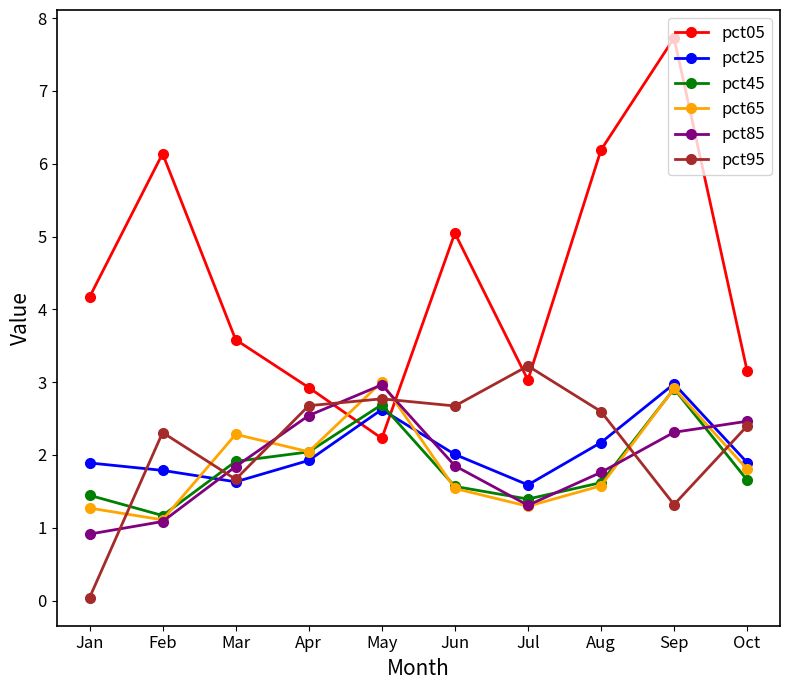

What is the difference between the highest and lowest values at Mar?

2.0